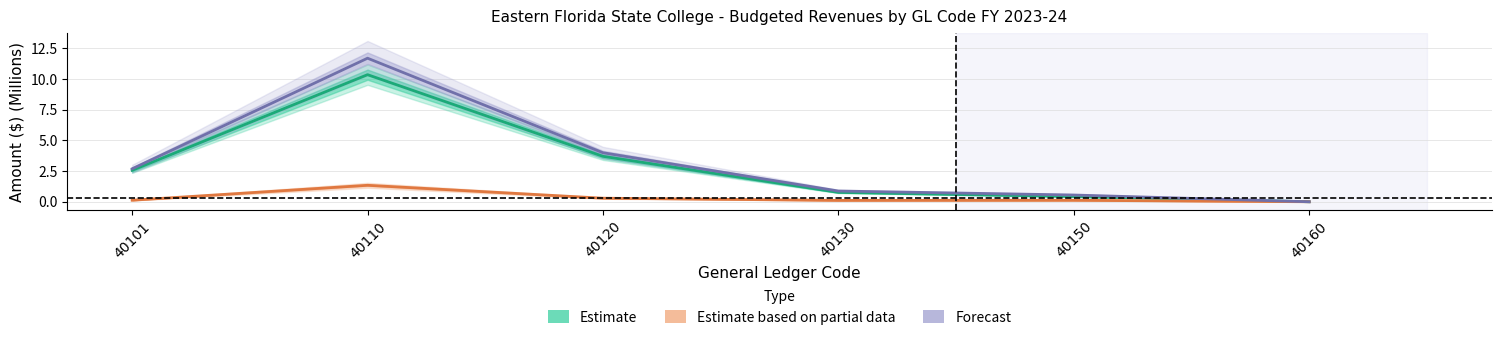

What is the total value across all series at 40120?

8.0